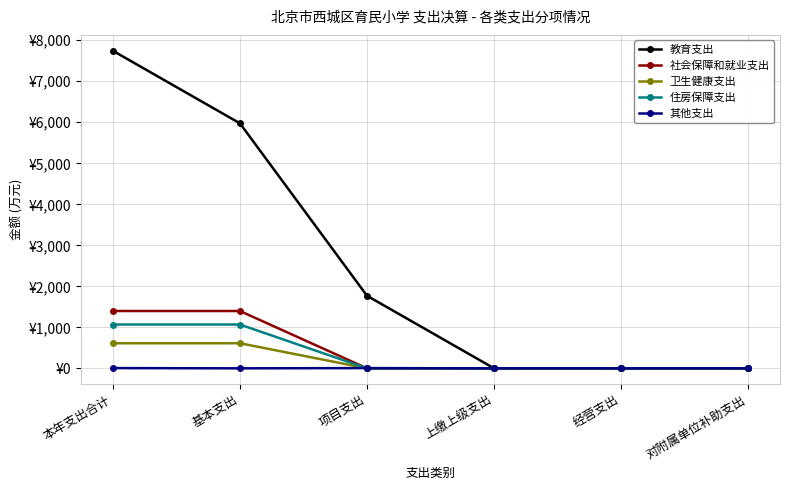

What are all the series names shown in the legend?

教育支出, 社会保障和就业支出, 卫生健康支出, 住房保障支出, 其他支出